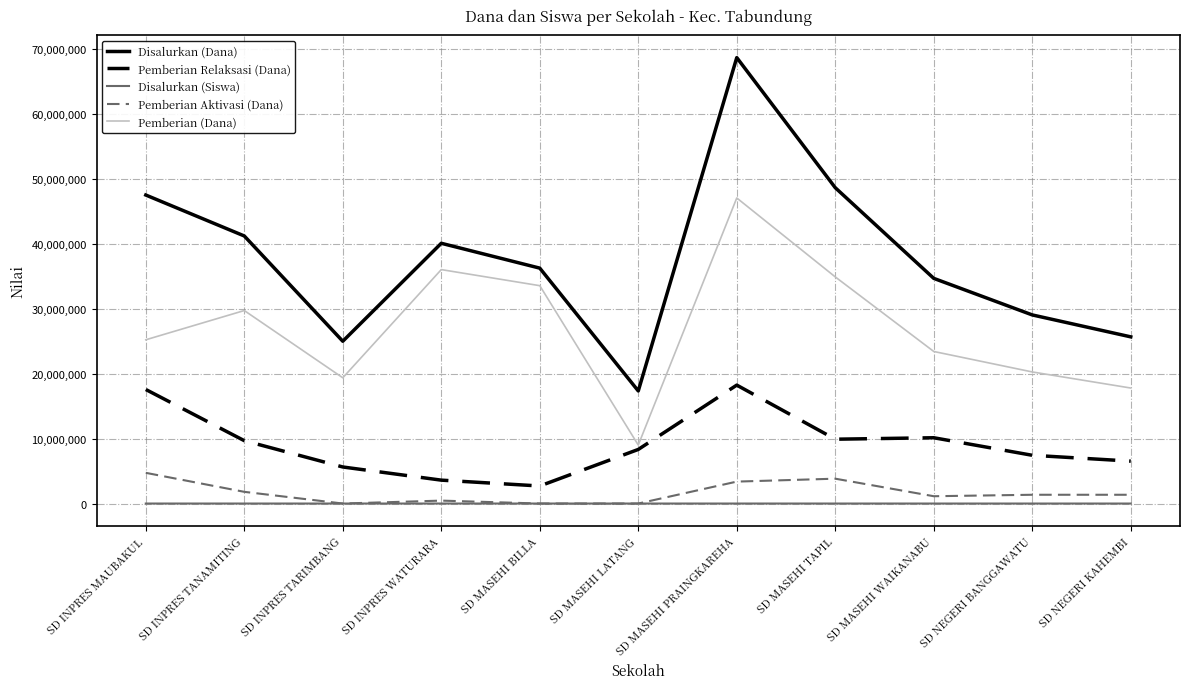

What position from the right is SD INPRES MAUBAKUL?

11